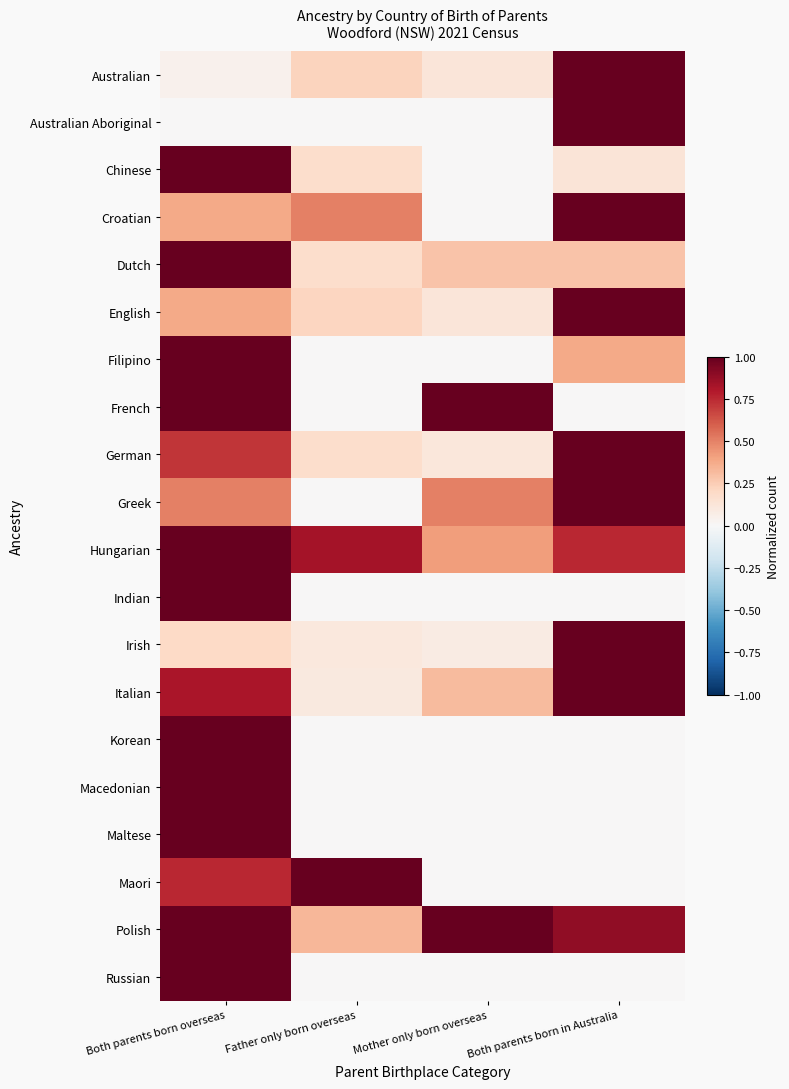

What is the total value across all series at Mother only born overseas?

3.9